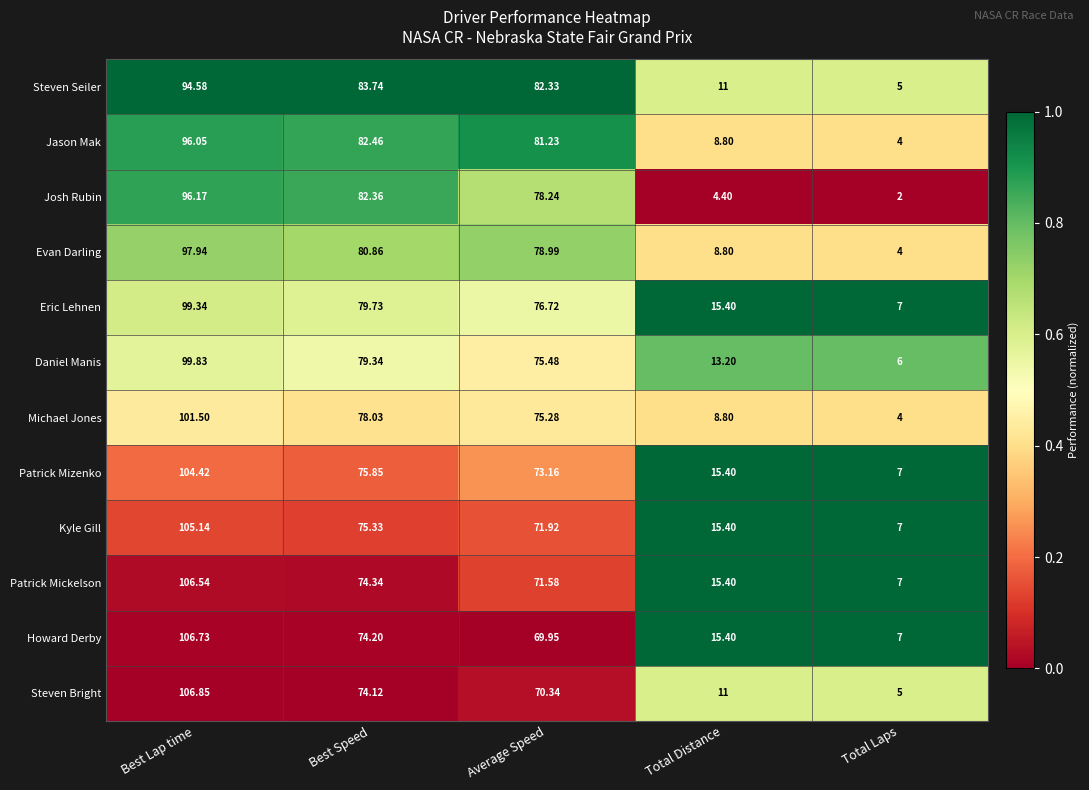

Where does the Michael Jones series first go above 75?

Best Lap time